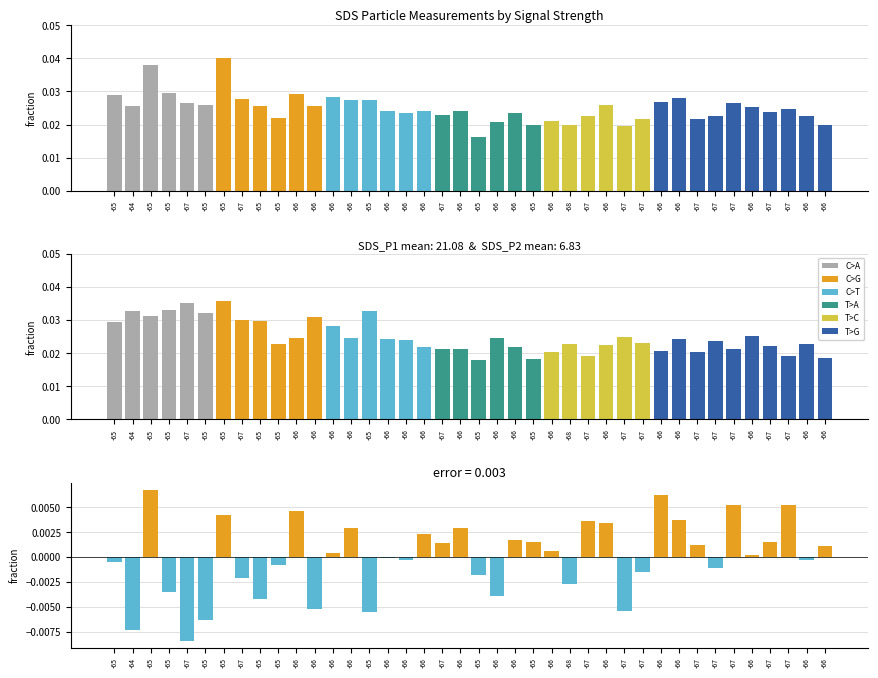

How many groups of bars are there?

40